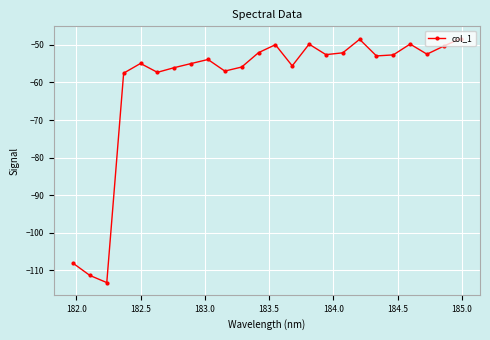

What is the smallest value displayed?

-113.3